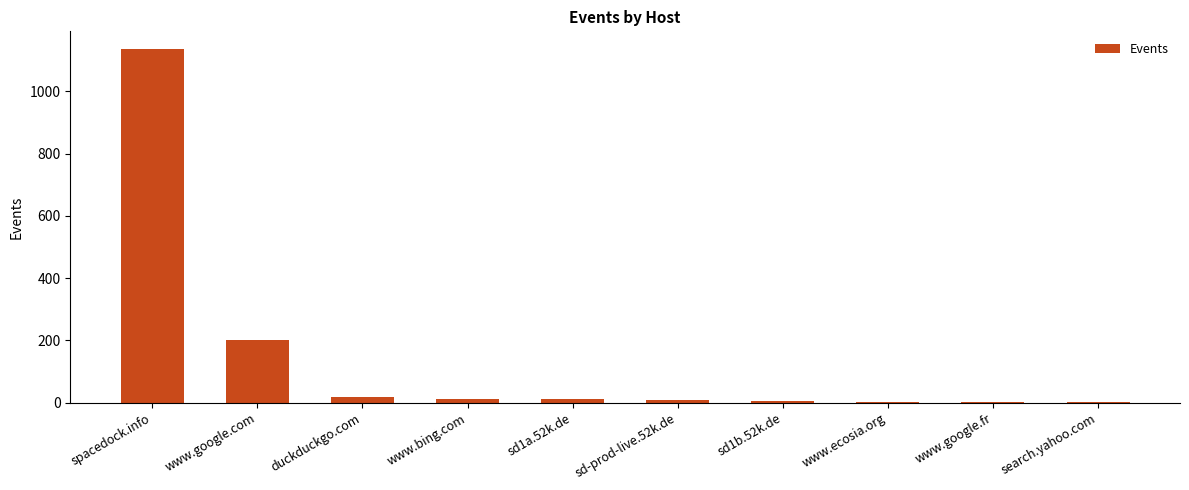

At which category does the chart reach its peak across all series?

spacedock.info